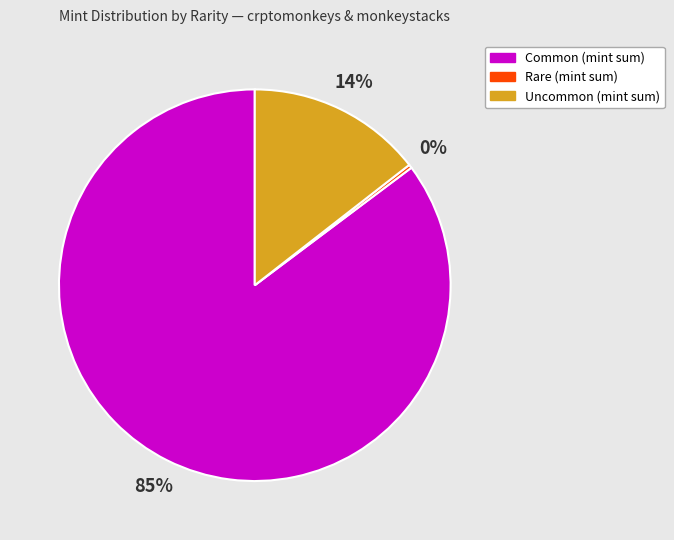

Is there a majority slice in this chart?

Yes